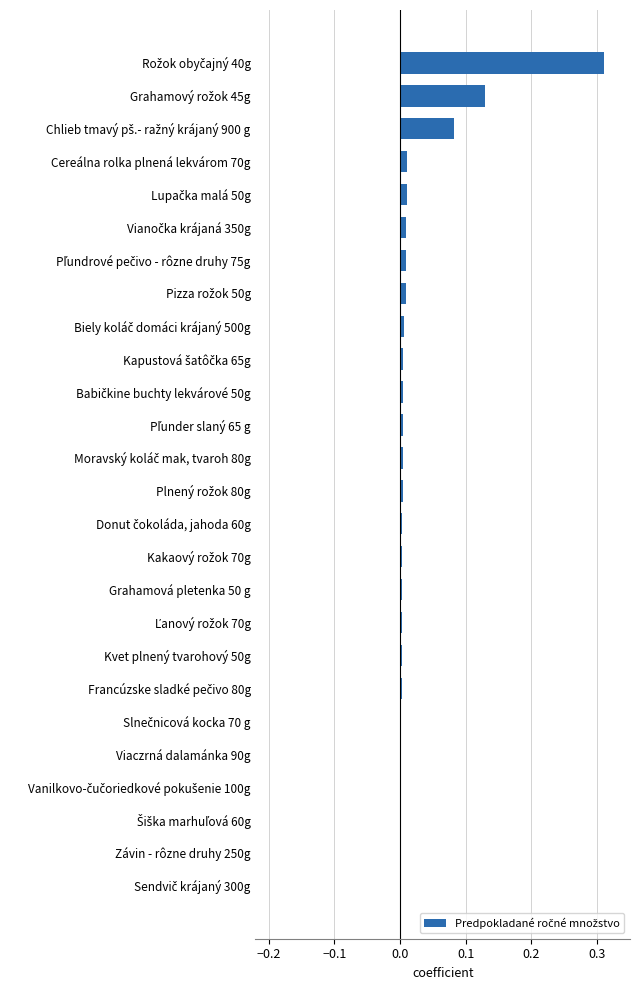

What is the sum of all values?

0.6